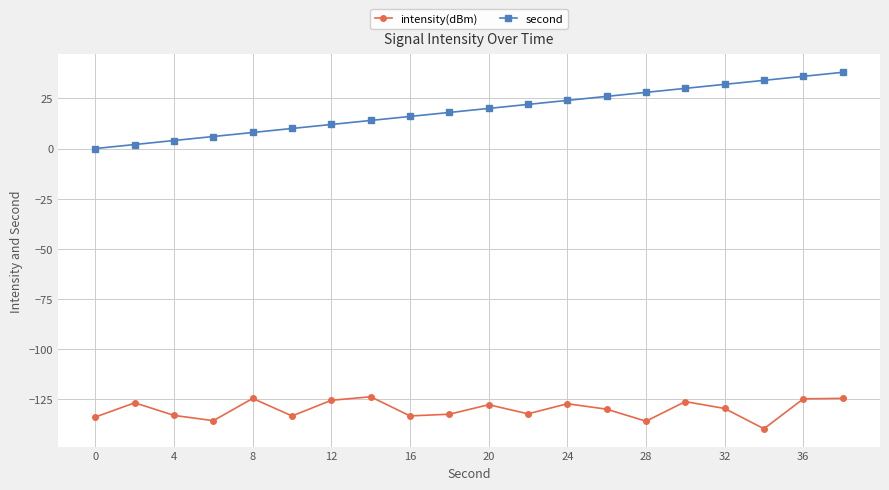

What is the maximum value shown in the chart?

38.0